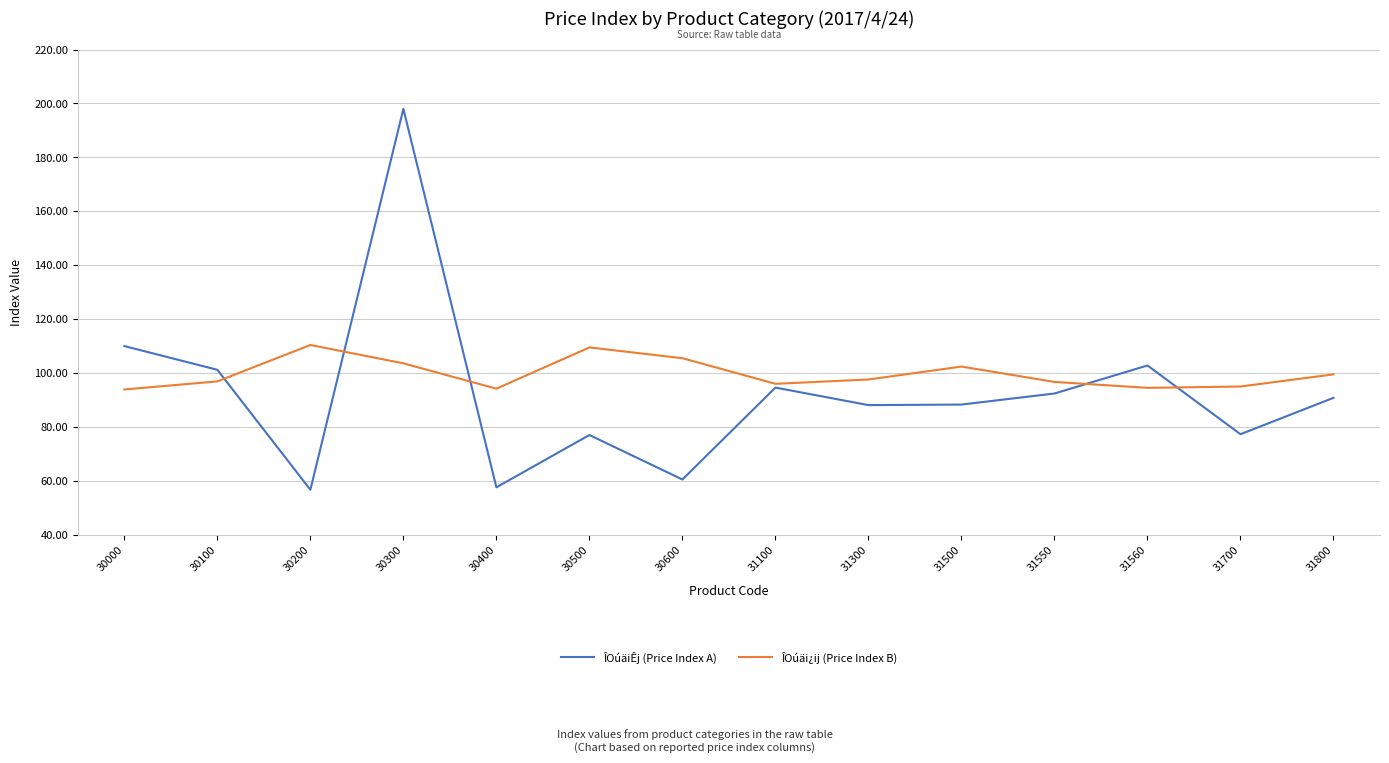

Read the ÎOúäiÊj (Price Index A) value at 30000.

110.0